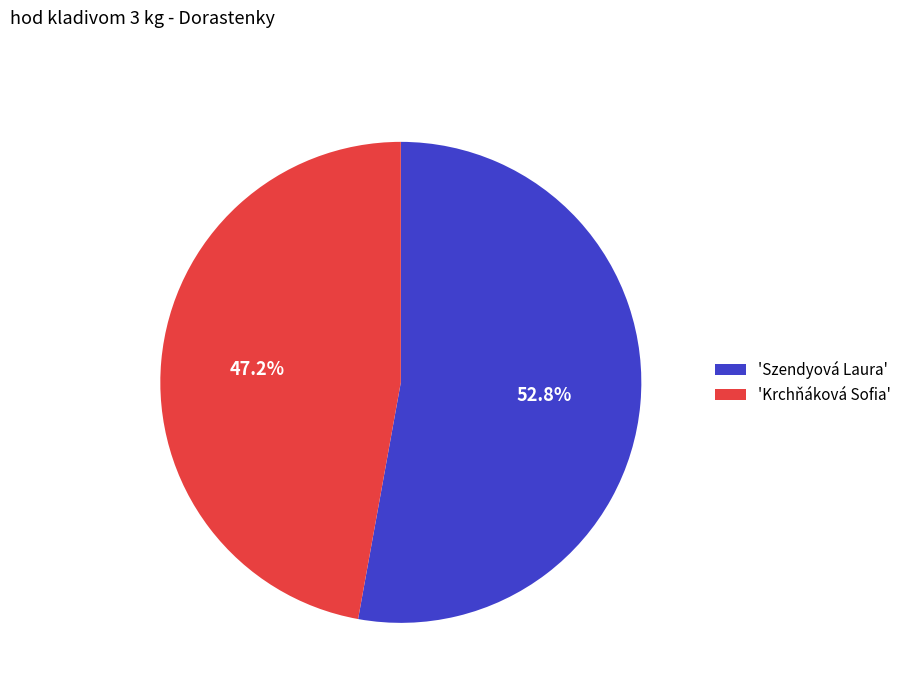

Which slice represents more than half of the pie?

'Szendyová Laura'